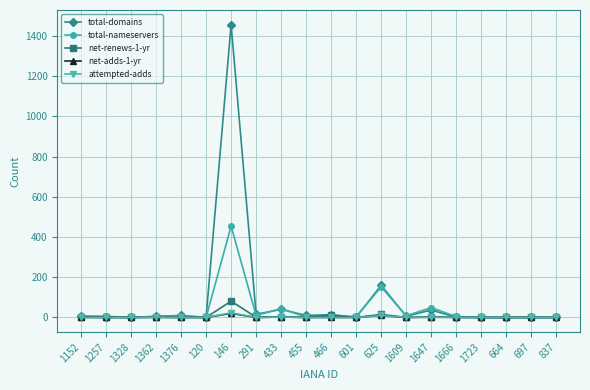

Is the value of attempted-adds at 146 greater than the value of total-nameservers at 1328?

Yes